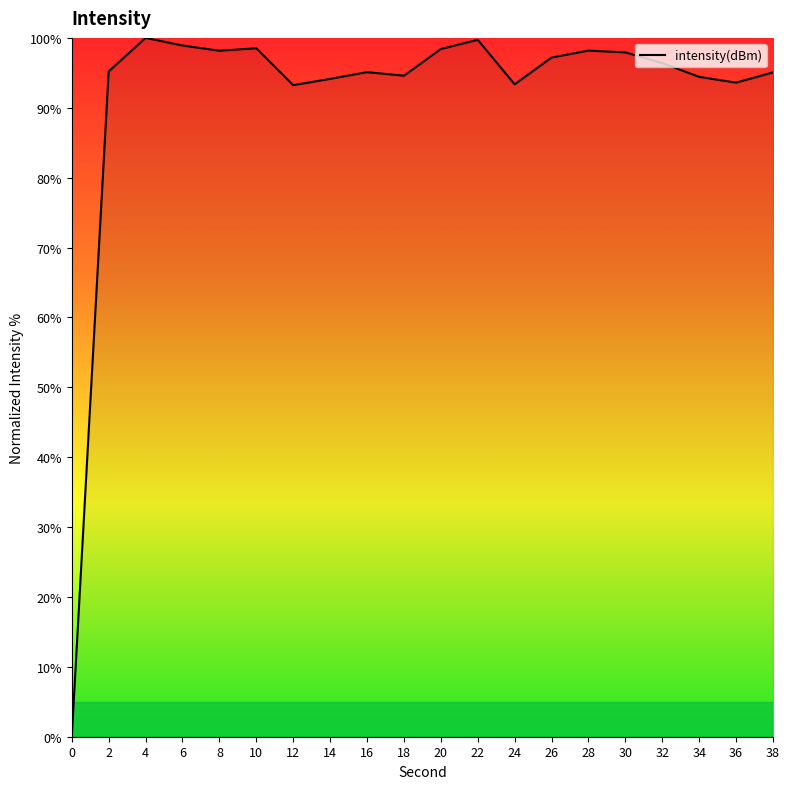

Read the value at 32.

96.4